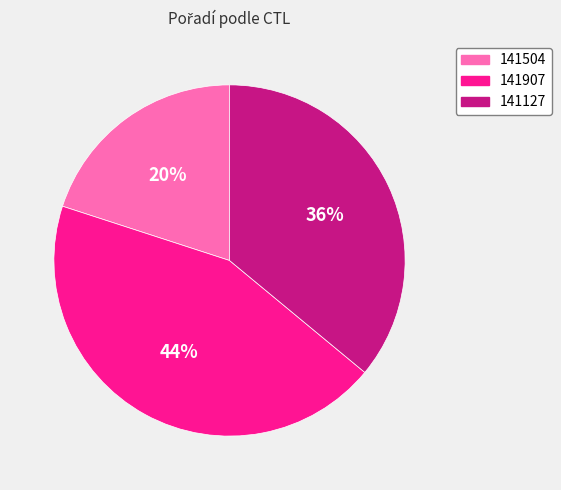

What is the smallest slice in the pie chart?

141504